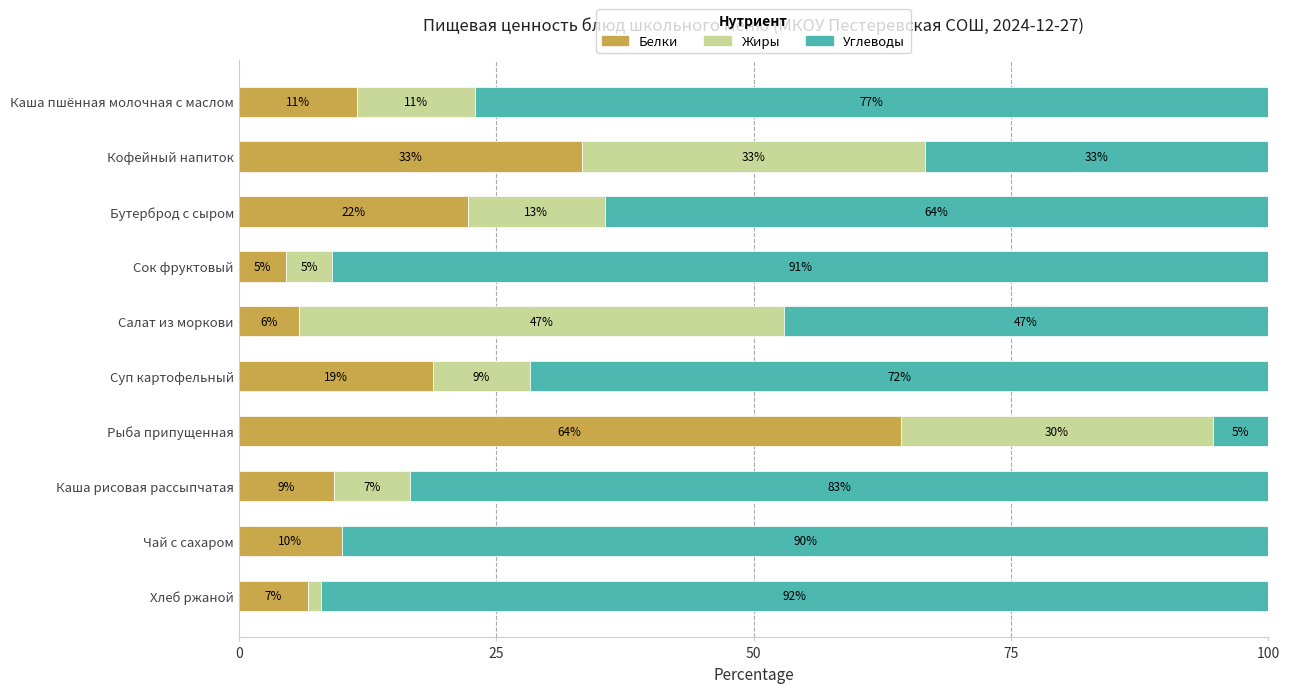

Reading left to right, transcribe all the data shown in this chart.

Белки: 11.5	33.3	22.2	4.5	5.9	18.9	64.3	9.3	10.0	6.7
Жиры: 11.5	33.3	13.3	4.5	47.1	9.4	30.4	7.4	0.0	1.2
Углеводы: 77.0	33.3	64.4	90.9	47.1	71.7	5.4	83.3	90.0	92.0